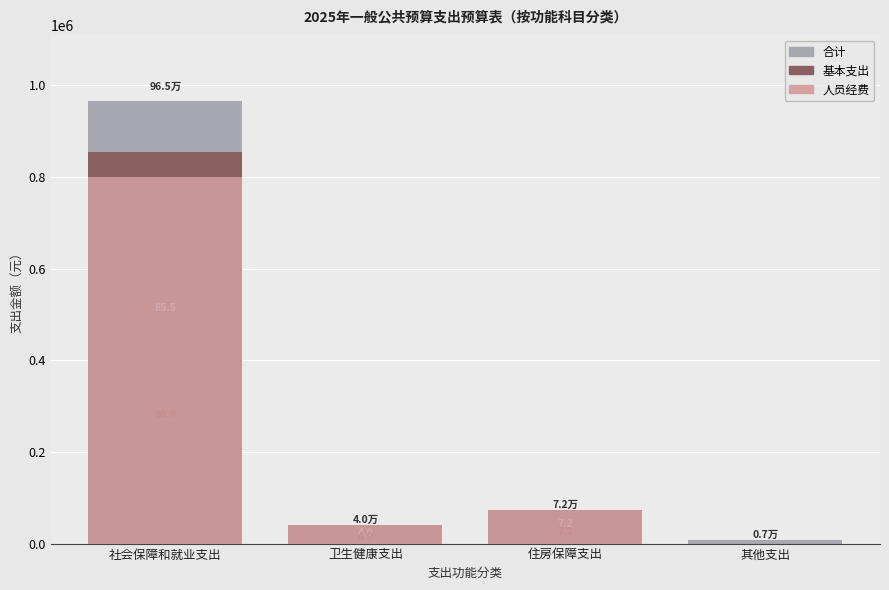

Which label corresponds to the smallest value in the chart?

其他支出